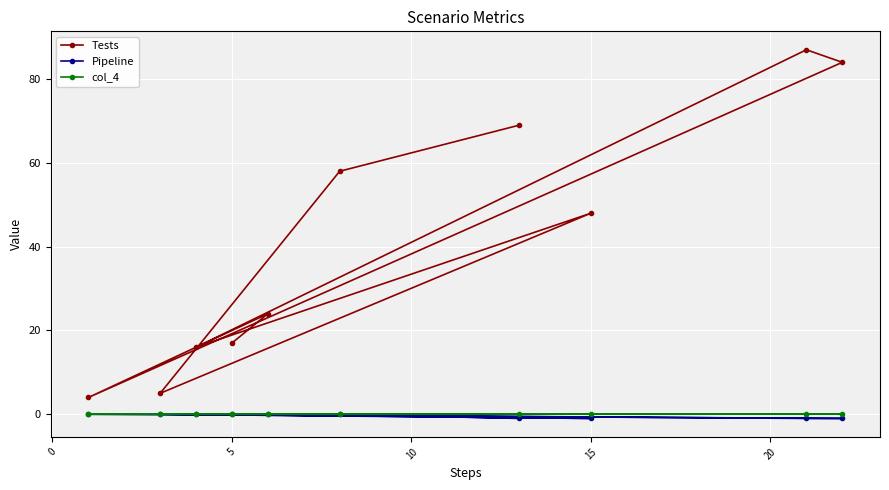

How many distinct data groups are displayed?

3